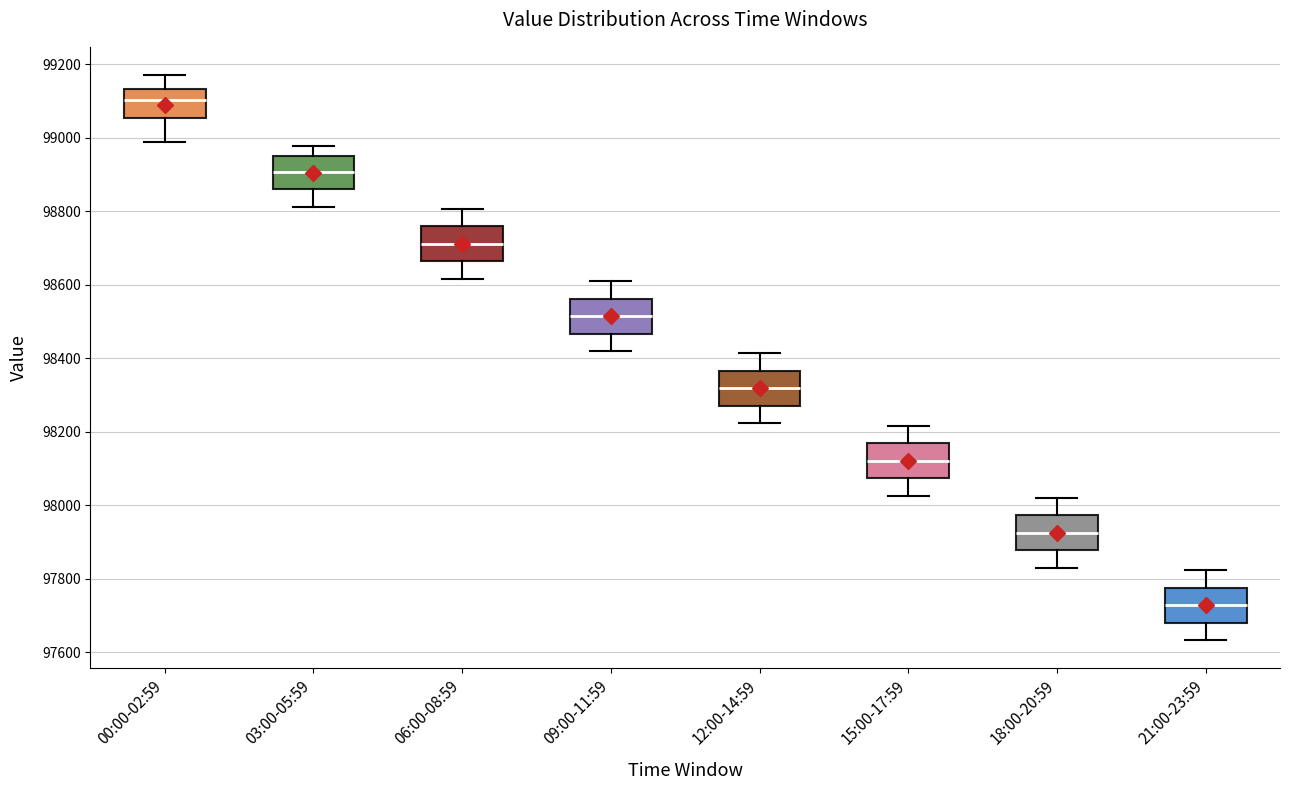

Where does the upper whisker of the box for 21:00-23:59 end on the y-axis? The values are not printed on the chart, so give them approximately, as read against the axis.

97820